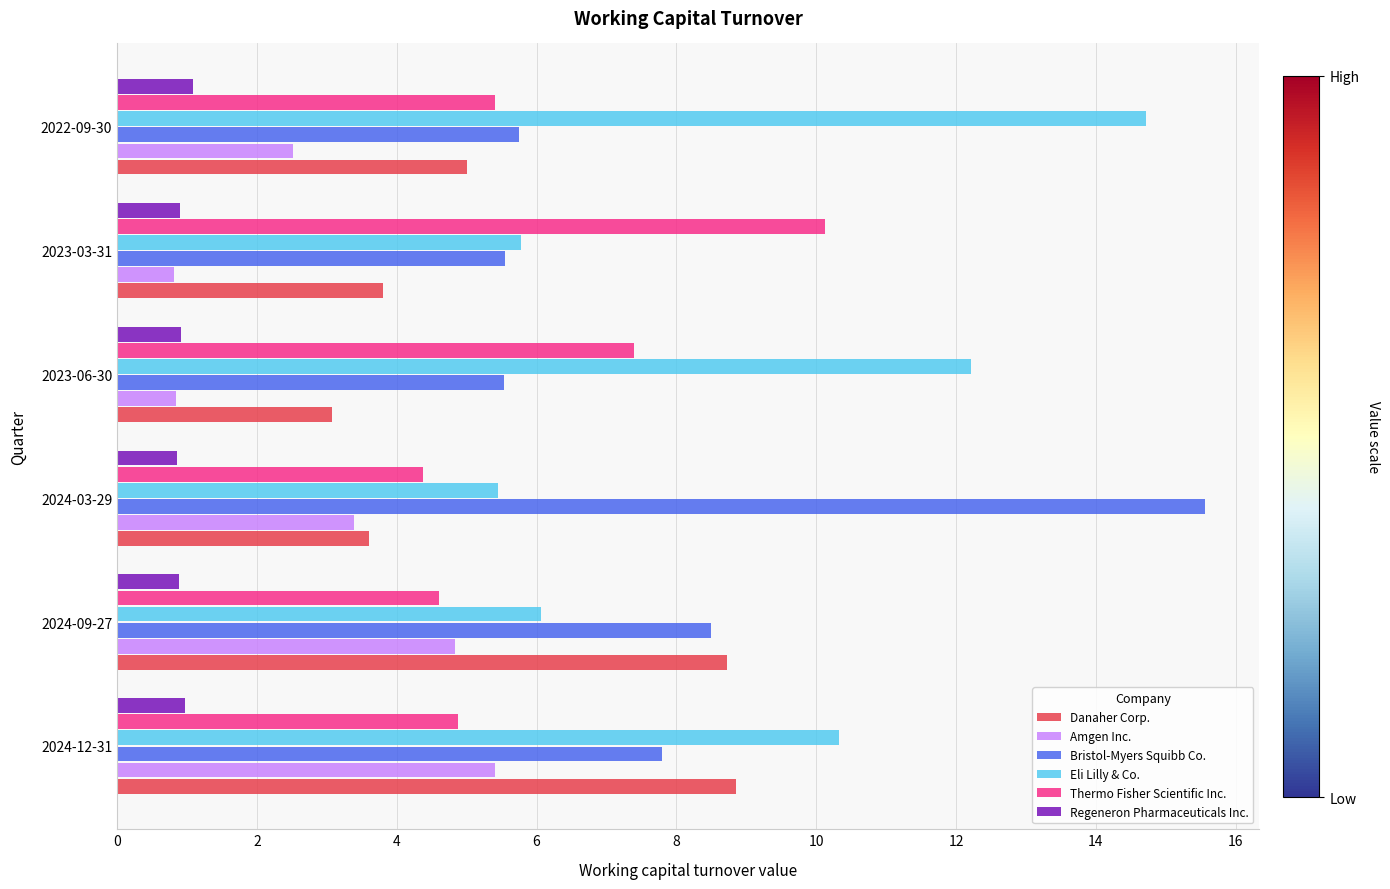

The Amgen Inc. series shows 0.3 at 2023-06-30. True or false?

False